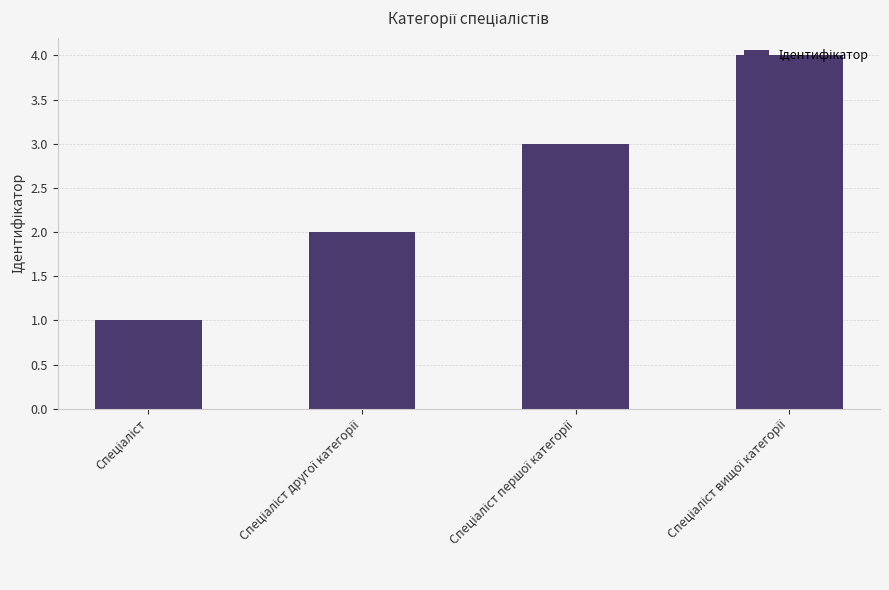

What is the maximum value shown in the chart?

4